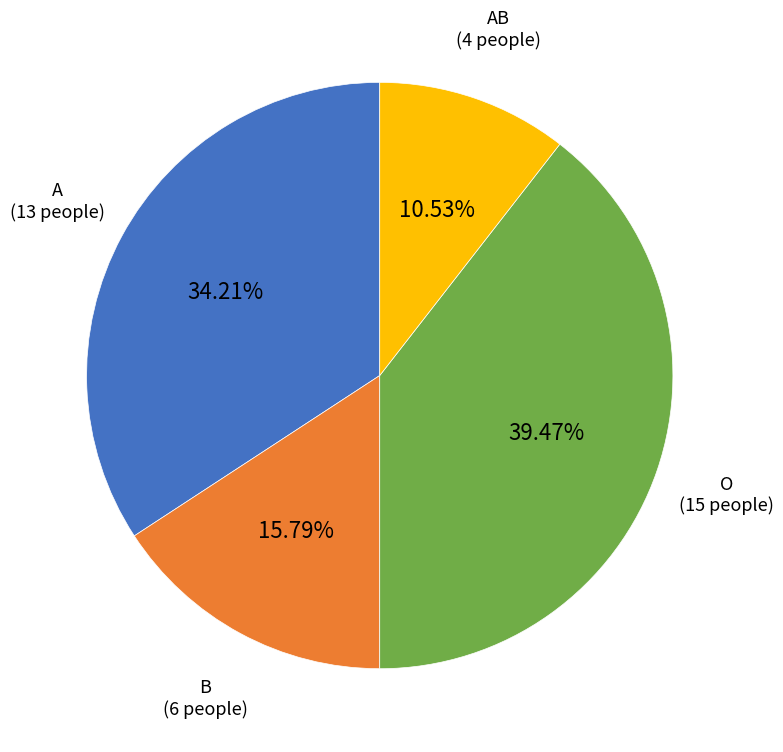

Does any single category account for the majority?

No